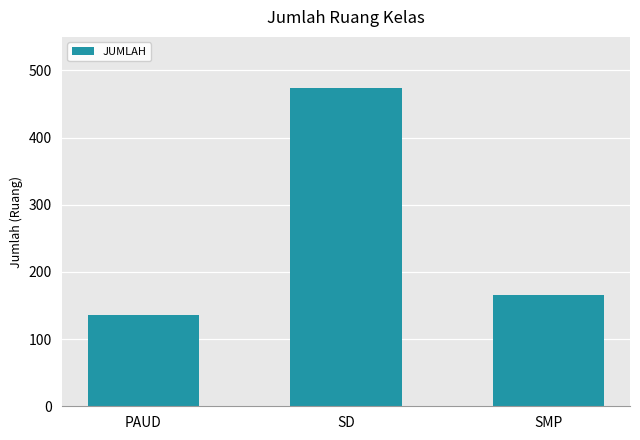

What is the change in value from PAUD to SMP?

+30